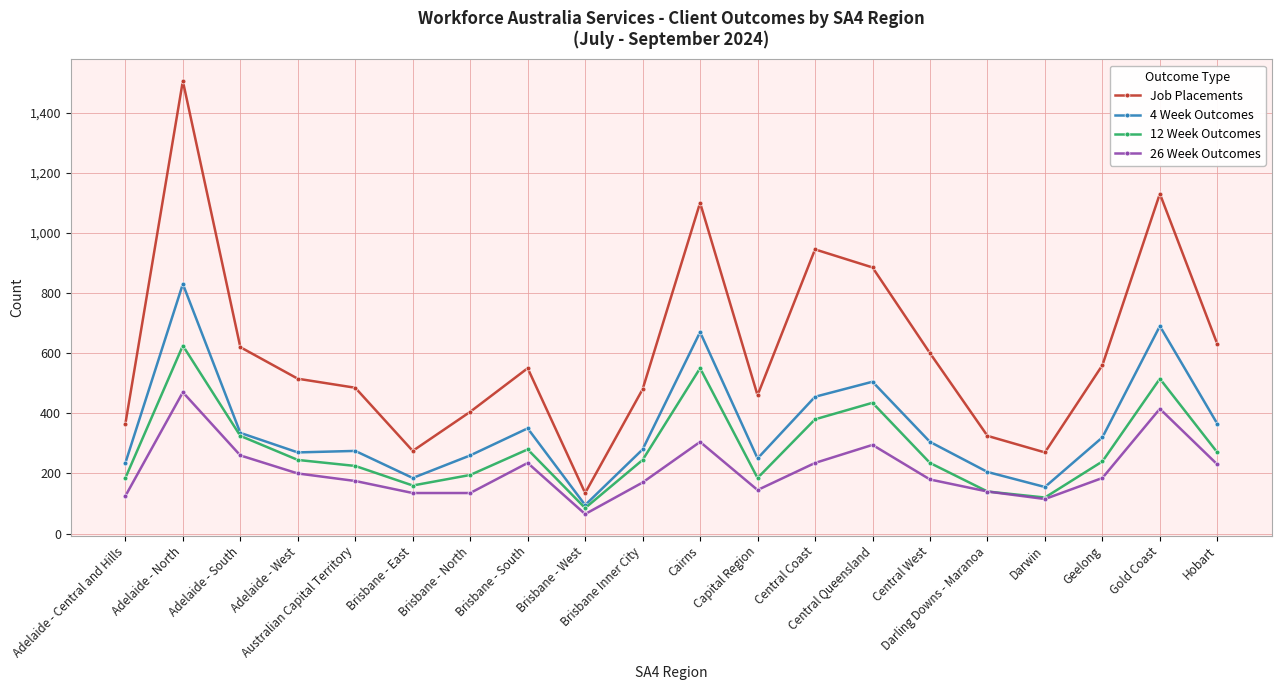

What is the value of the 26 Week Outcomes point at the 18th from the left?

185